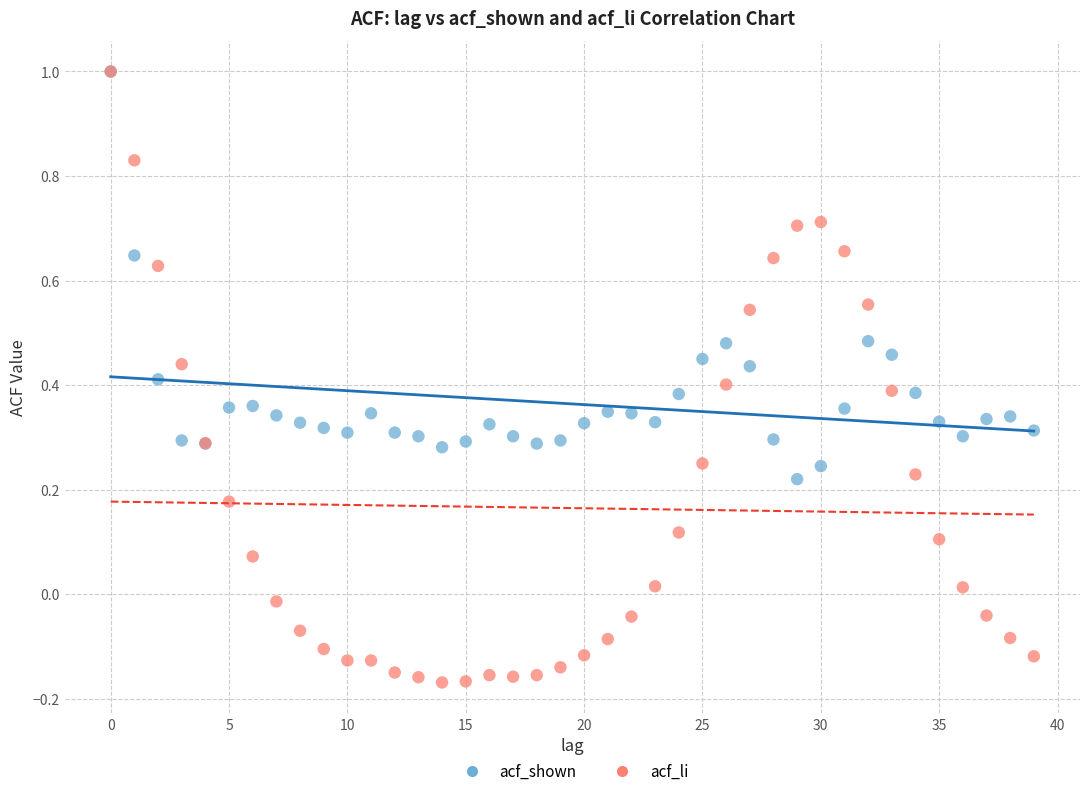

What are all the series names shown in the legend?

acf_shown, acf_li